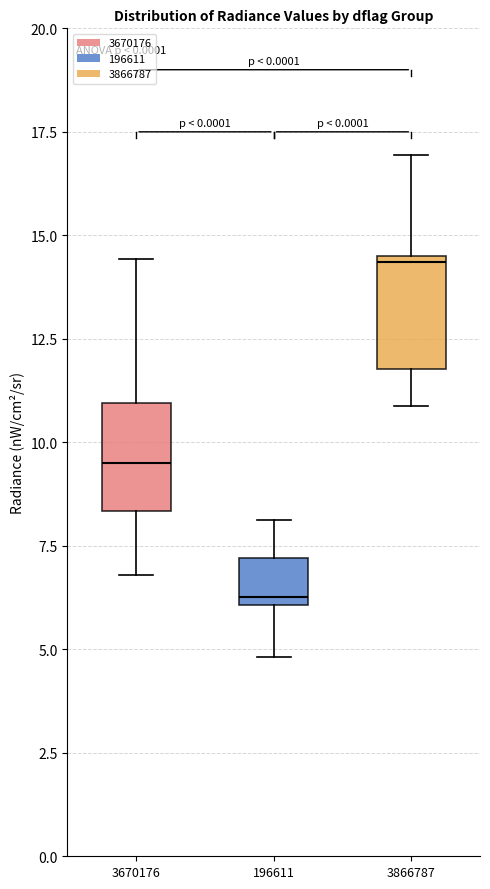

Where is the lower edge of the box at x = 196611 on the y-axis? The values are not printed on the chart, so give them approximately, as read against the axis.

6.0